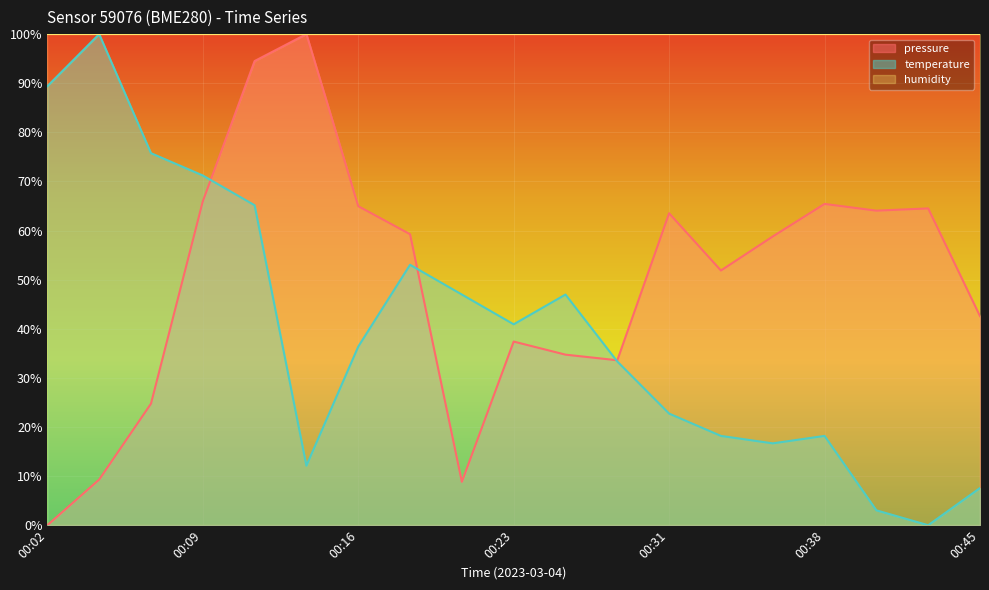

Reading left to right, list all the values displayed in this chart.

pressure: 00:02=0.0	00:04=9.3	00:06=24.8	00:09=66.0	00:11=94.5	00:14=100.0	00:16=65.0	00:19=59.3	00:21=8.8	00:23=37.4	00:26=34.7	00:28=33.6	00:31=63.5	00:33=51.9	00:36=58.8	00:38=65.4	00:40=64.1	00:43=64.5	00:45=42.6
temperature: 00:02=89.4	00:04=100.0	00:06=75.8	00:09=71.2	00:11=65.2	00:14=12.1	00:16=36.4	00:19=53.0	00:21=47.0	00:23=40.9	00:26=47.0	00:28=33.3	00:31=22.7	00:33=18.2	00:36=16.7	00:38=18.2	00:40=3.0	00:43=0.0	00:45=7.6